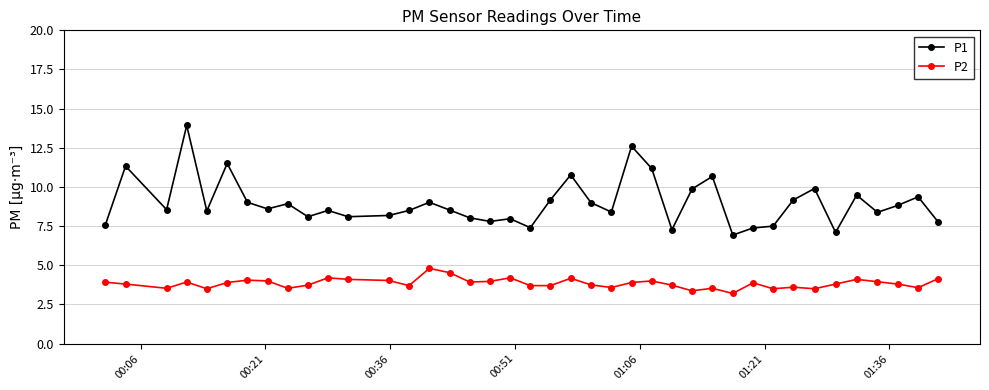

Which series has the largest total across all categories?

P1